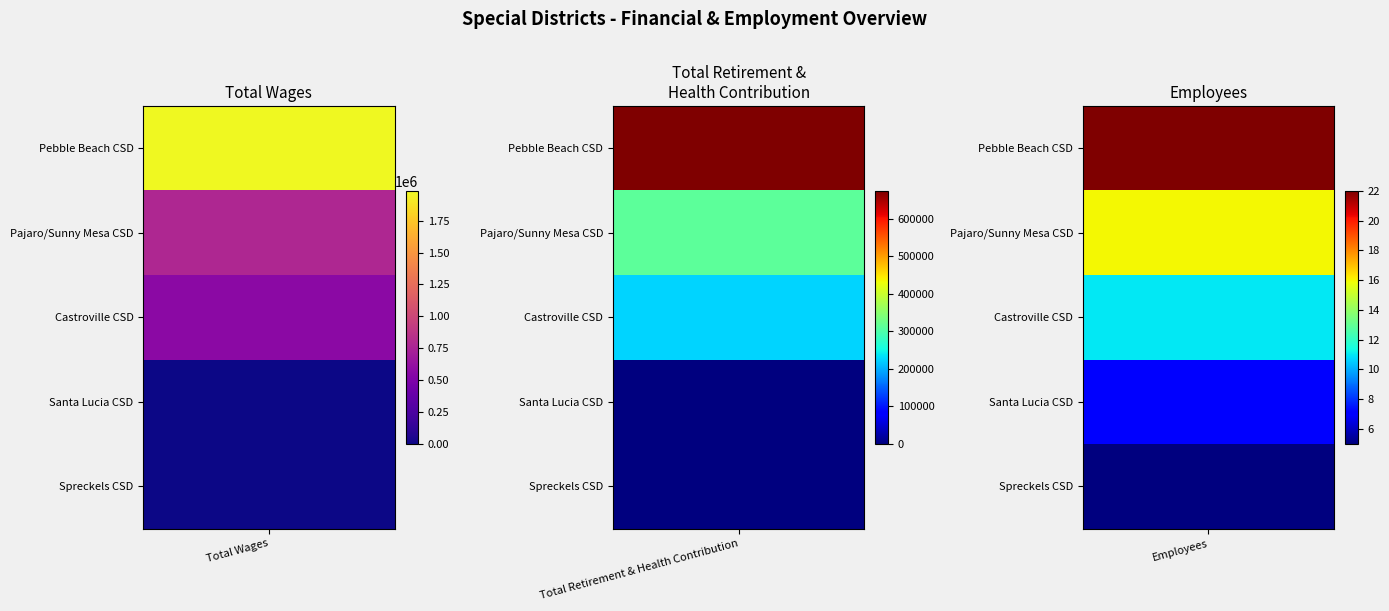

How many categories are shown in the chart?

3